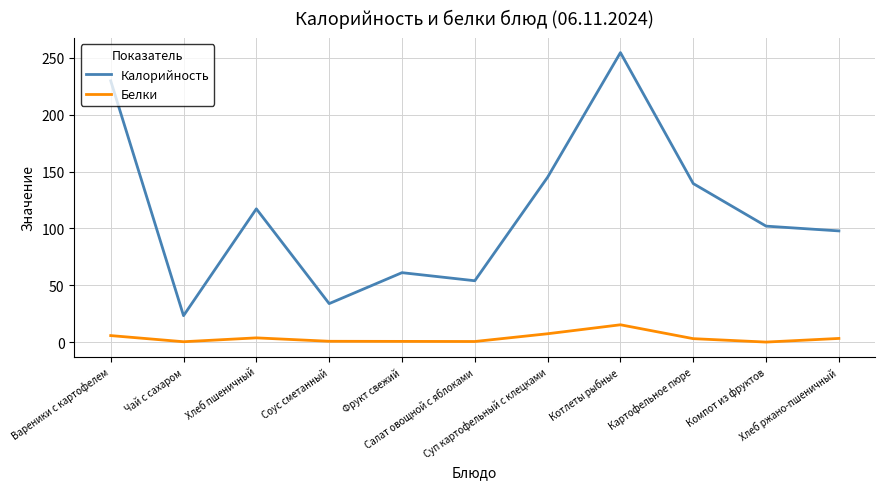

At which category does Белки reach its first local valley?

Чай с сахаром